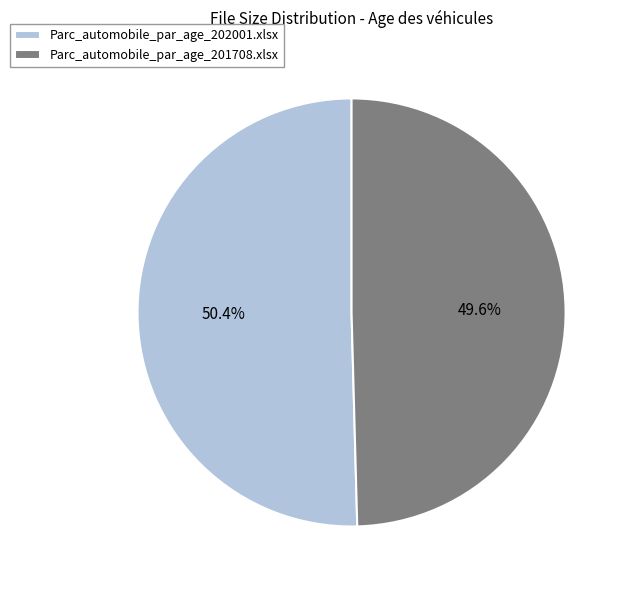

Which has a higher value, Parc_automobile_par_age_202001.xlsx or Parc_automobile_par_age_201708.xlsx?

Parc_automobile_par_age_202001.xlsx